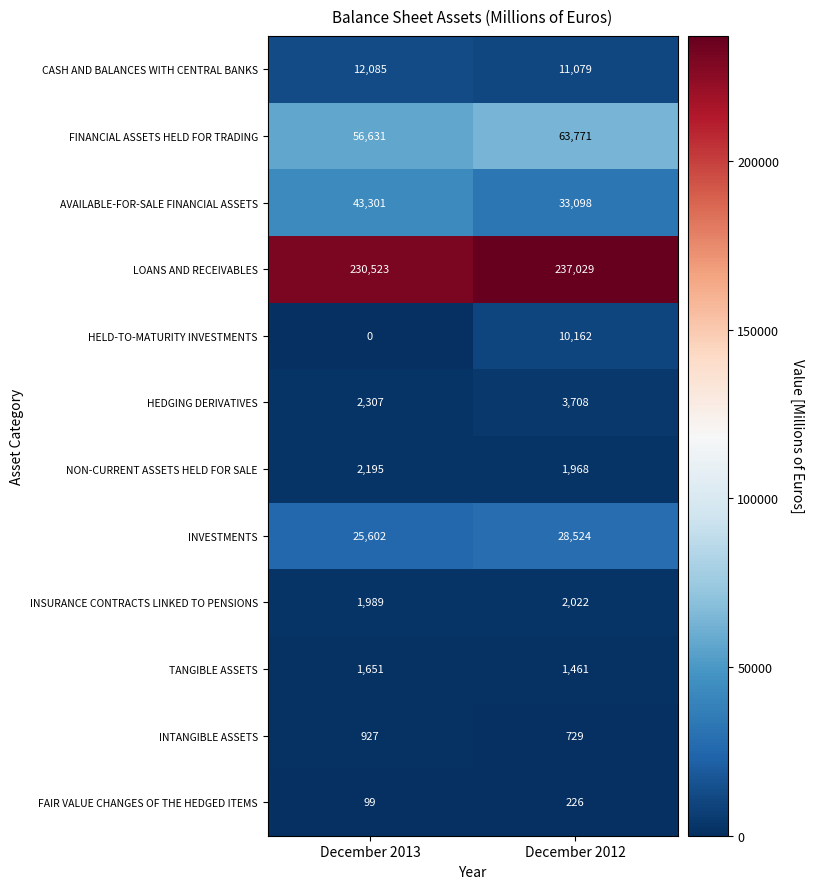

At which category is the sum across all series the highest?

December 2012